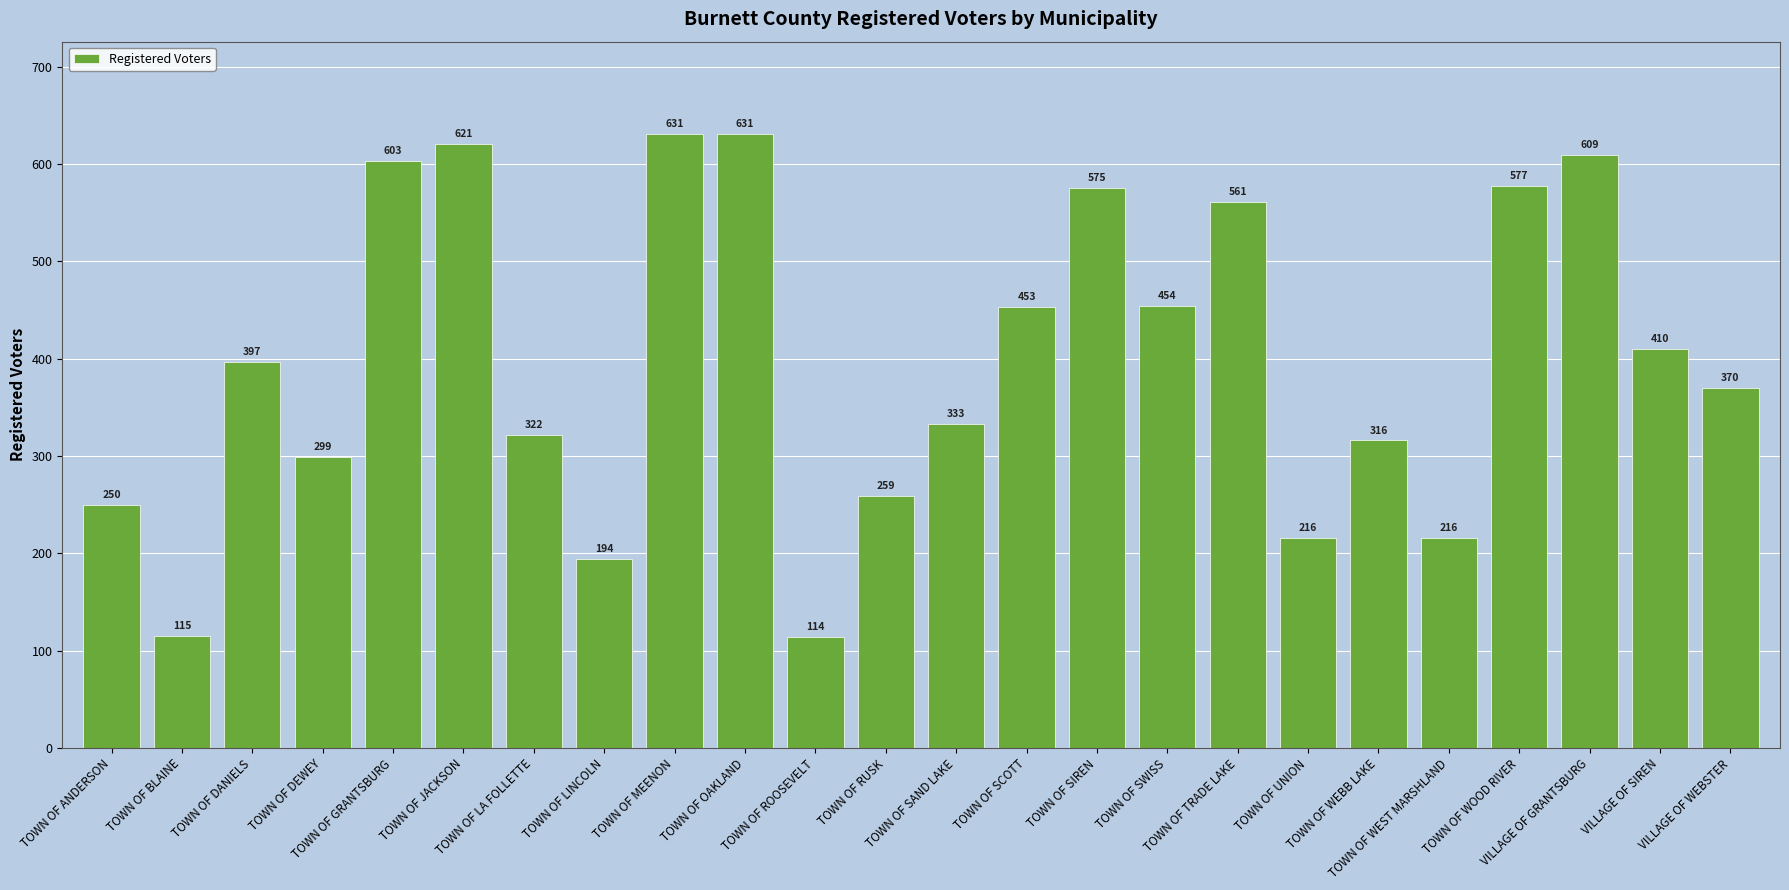

Between VILLAGE OF SIREN and TOWN OF DANIELS, which is larger?

VILLAGE OF SIREN